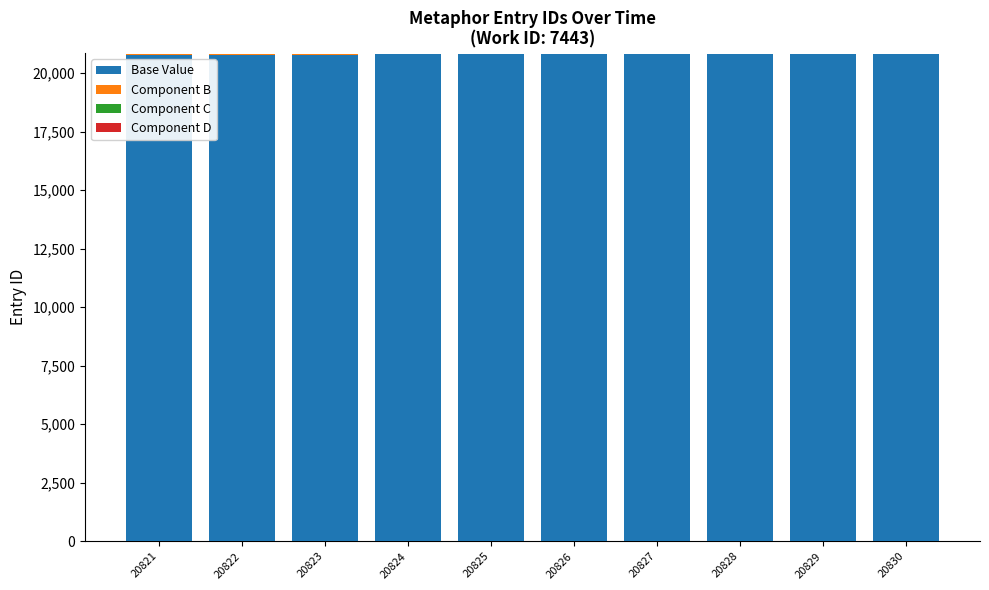

The Base Value series shows 36749 at 20825. True or false?

False